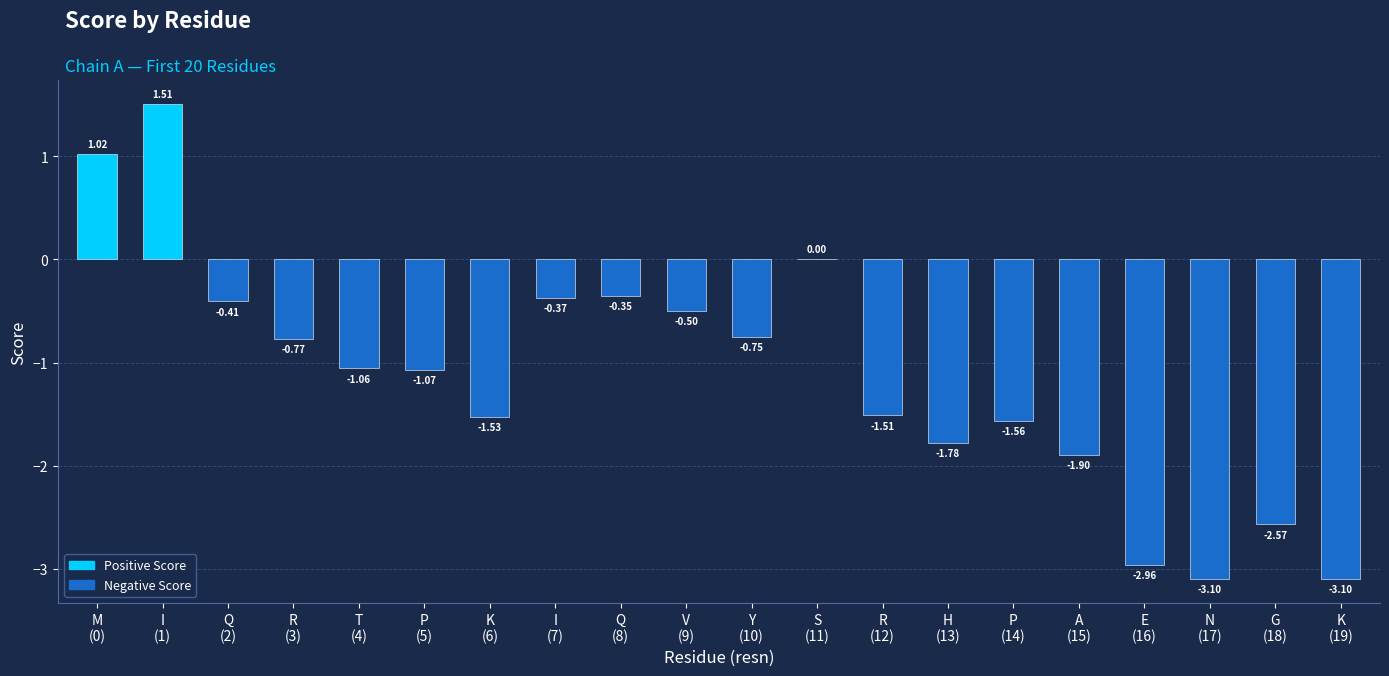

At which label does the data first exceed -1?

M
(0)